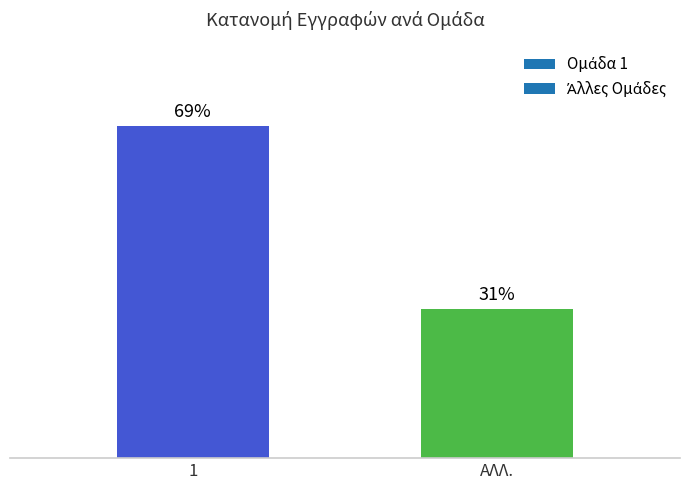

Does the chart contain any negative values?

No